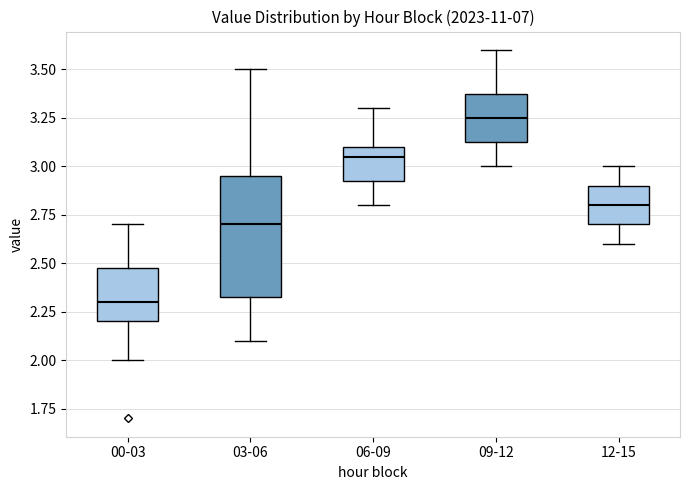

Reading left to right, read every box against the y-axis: the position of its median line, the range the box covers, and the ends of its whiskers. The values are not printed on the chart, so give them approximately, as read against the axis.

00-03: median 2.30, box 2.20 to 2.50, whiskers 2.00 to 2.70
03-06: median 2.70, box 2.35 to 2.95, whiskers 2.10 to 3.50
06-09: median 3.05, box 2.95 to 3.10, whiskers 2.80 to 3.30
09-12: median 3.25, box 3.15 to 3.40, whiskers 3.00 to 3.60
12-15: median 2.80, box 2.70 to 2.90, whiskers 2.60 to 3.00